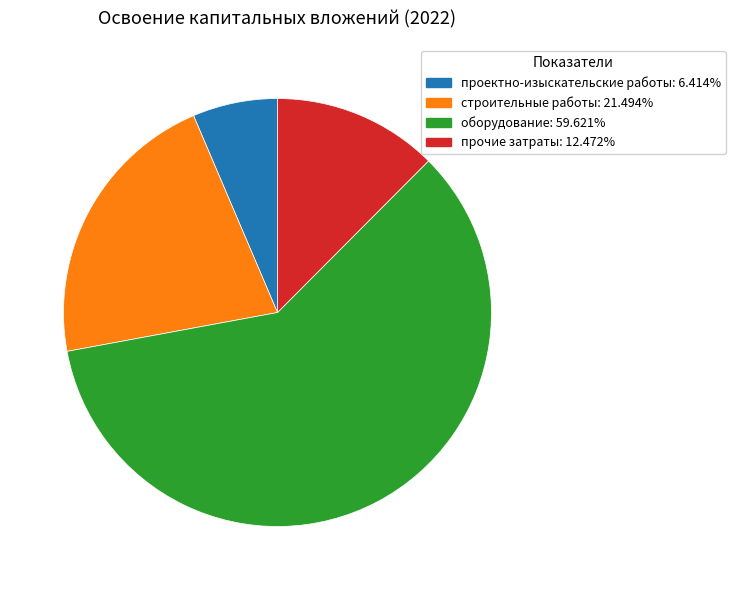

Rank the categories by value from lowest to highest.

проектно-изыскательские работы, прочие затраты, строительные работы, оборудование